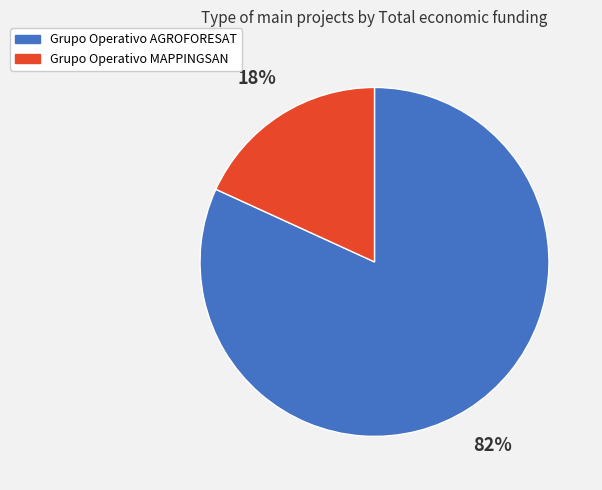

What percentage is the Grupo Operativo AGROFORESAT slice, to the nearest percent?

82%